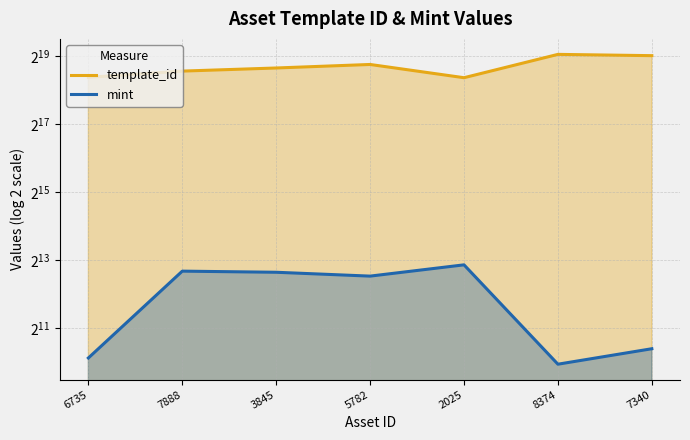

True or false: mint and template_id intersect in this chart.

False